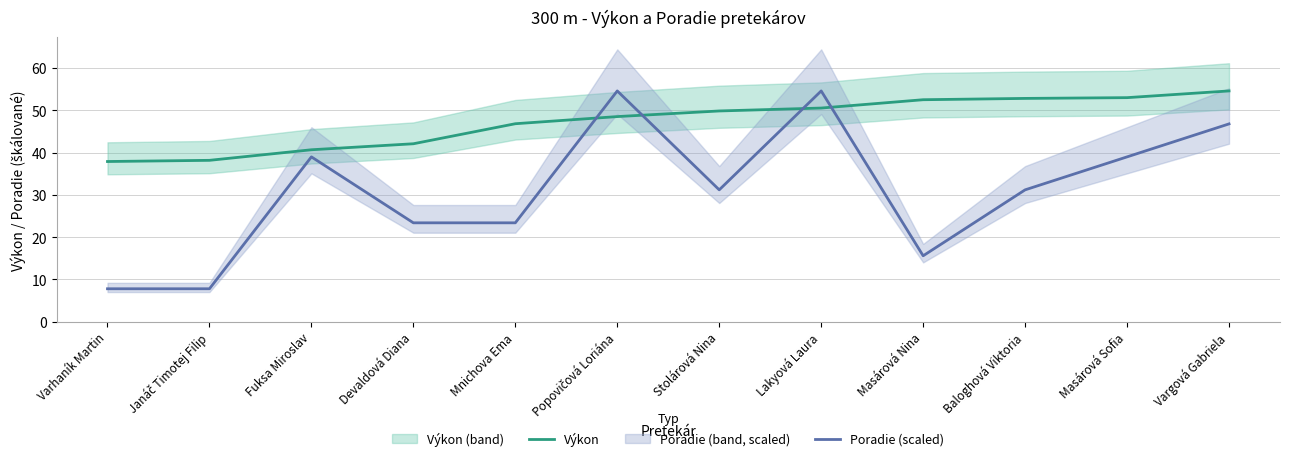

Reading right to left, extract all data points from this chart.

Výkon: Vargová Gabriela=54.6	Masárová Sofia=53.0	Baloghová Viktoria=52.8	Masárová Nina=52.5	Lakyová Laura=50.6	Stolárová Nina=49.9	Popovičová Loriána=48.5	Mnichova Ema=46.9	Devaldová Diana=42.1	Fuksa Miroslav=40.7	Janáč Timotej Filip=38.2	Varhaník Martin=37.9
Poradie (scaled): Vargová Gabriela=46.8	Masárová Sofia=39.0	Baloghová Viktoria=31.2	Masárová Nina=15.6	Lakyová Laura=54.6	Stolárová Nina=31.2	Popovičová Loriána=54.6	Mnichova Ema=23.4	Devaldová Diana=23.4	Fuksa Miroslav=39.0	Janáč Timotej Filip=7.8	Varhaník Martin=7.8